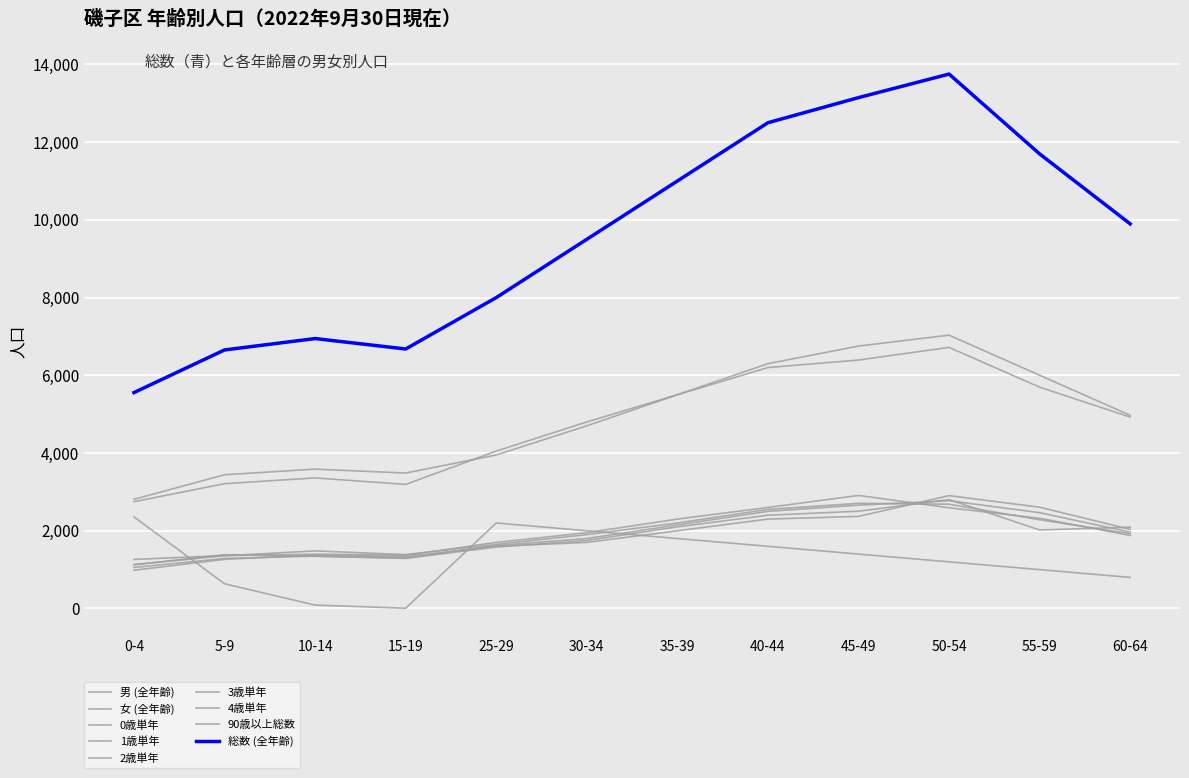

Does the chart have visible grid lines?

Yes